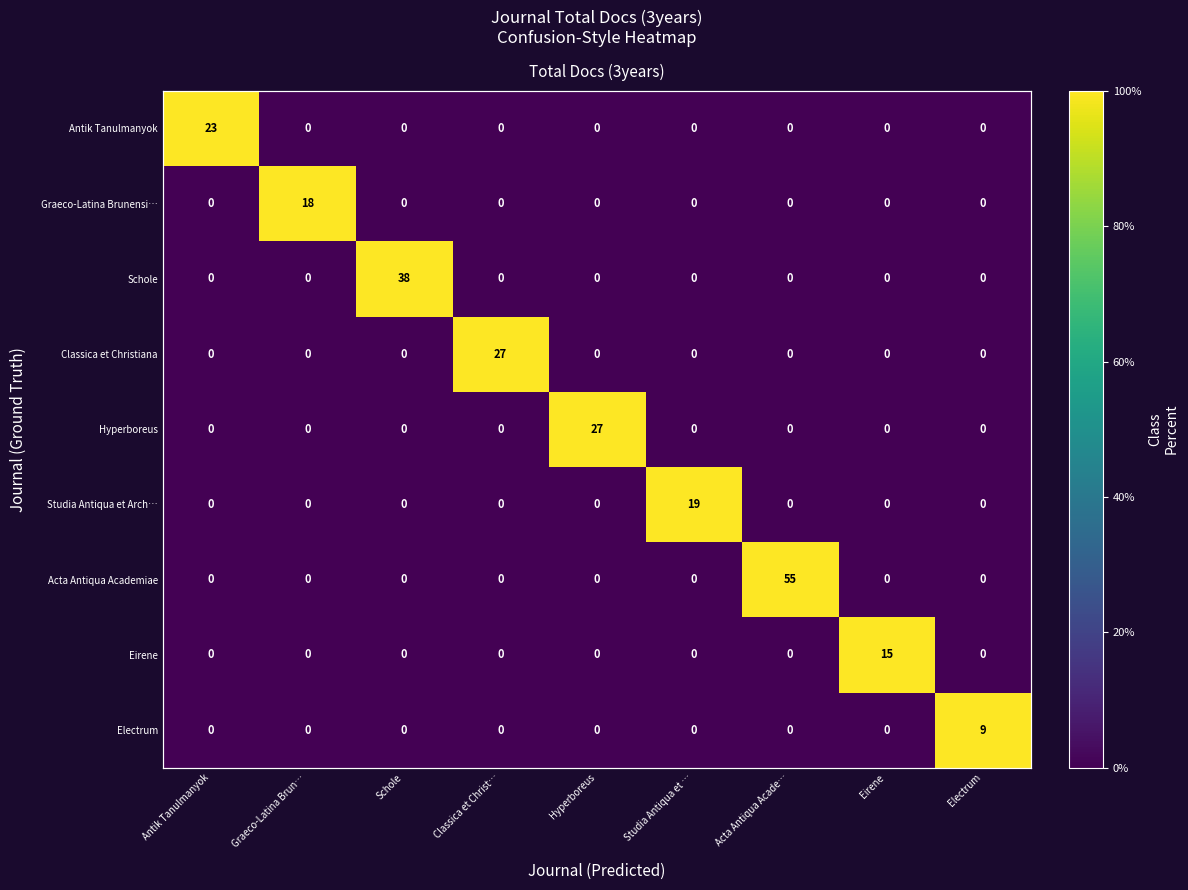

Count the number of data series in this chart.

9